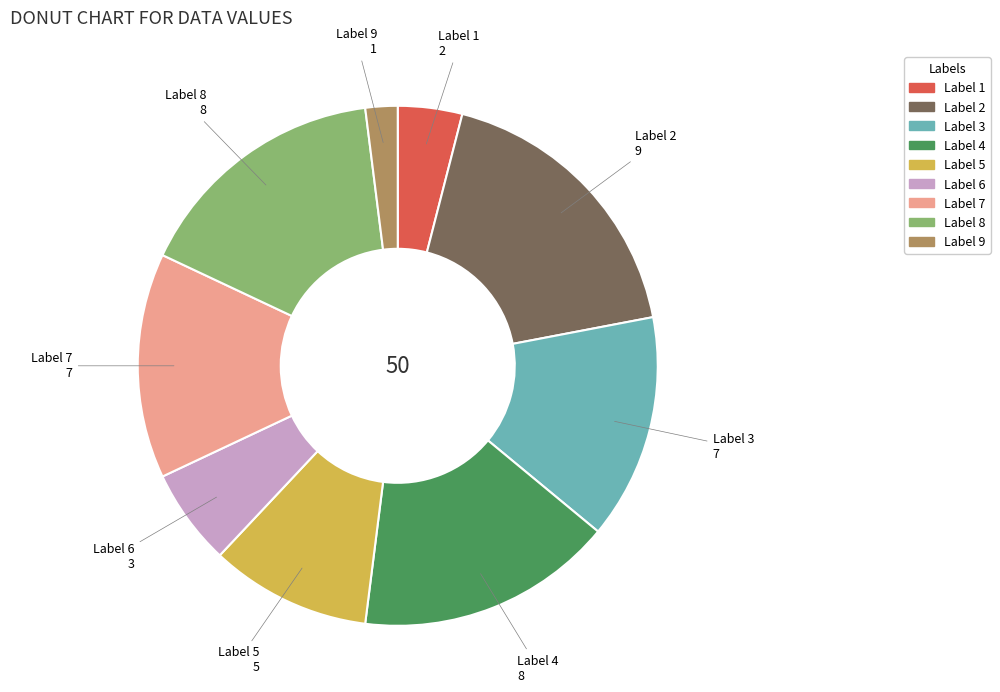

Approximately how many times larger is the value at Label 3 compared to Label 4?

0.9